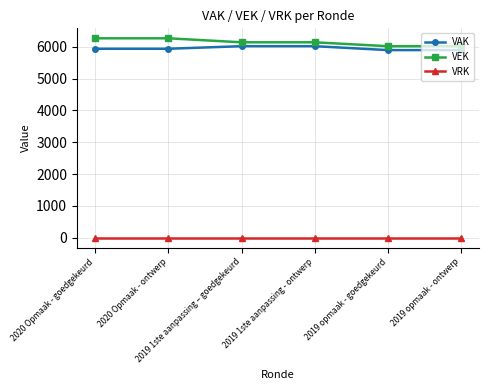

Is the value of VEK at 2019 1ste aanpassing – goedgekeurd greater than the value of VRK at 2020 Opmaak - goedgekeurd?

Yes